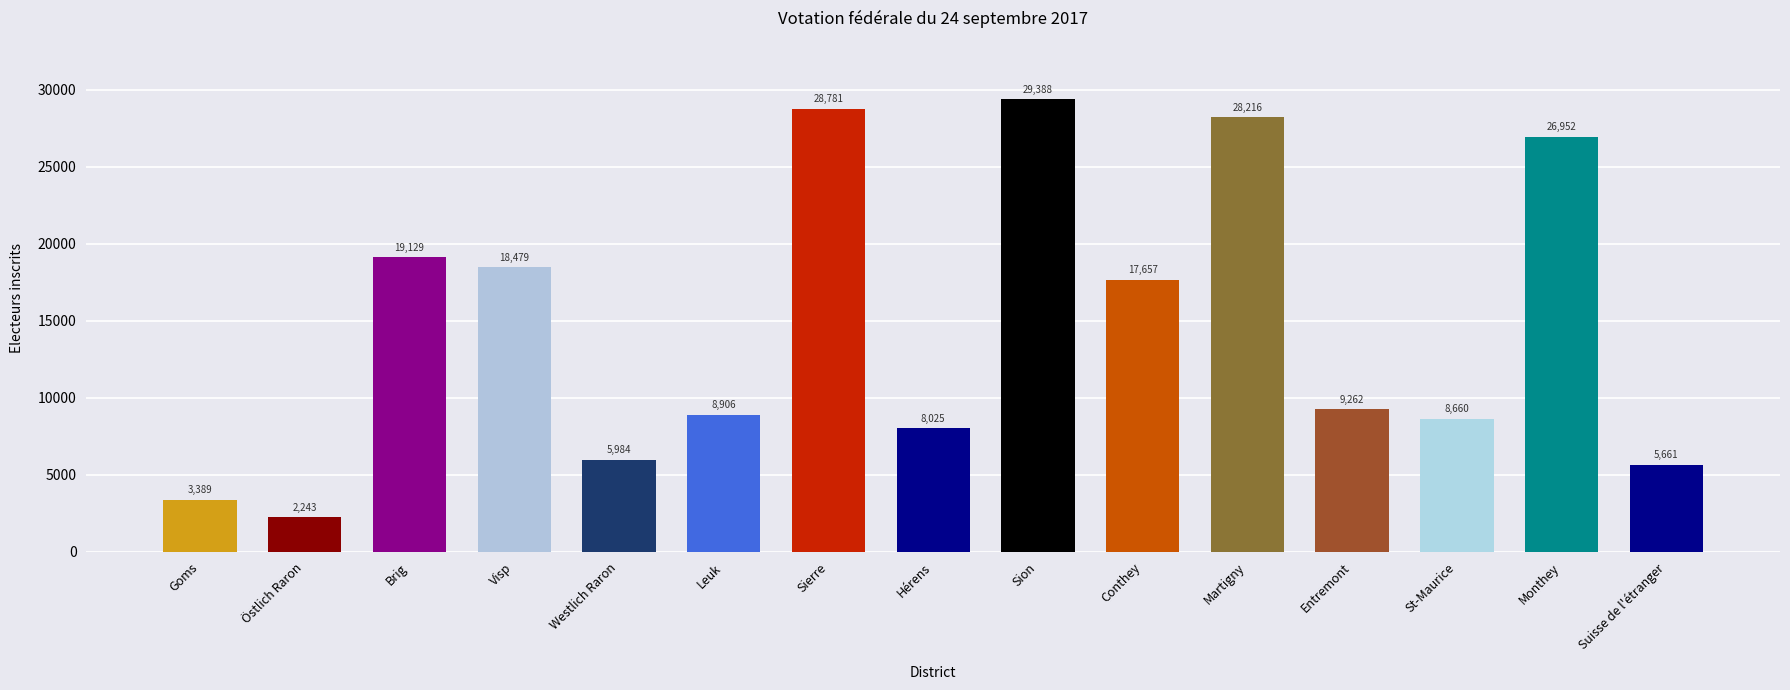

What is the sum of all values?

220732